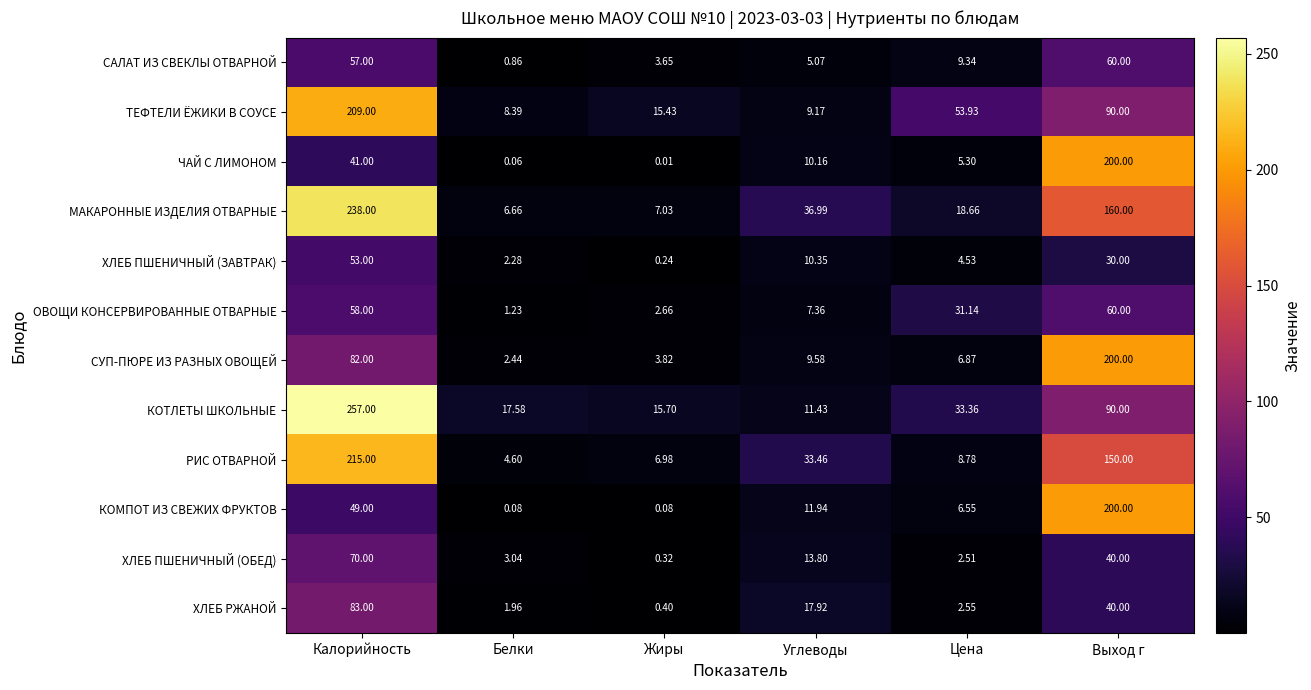

At which label does ХЛЕБ РЖАНОЙ reach its minimum?

Жиры